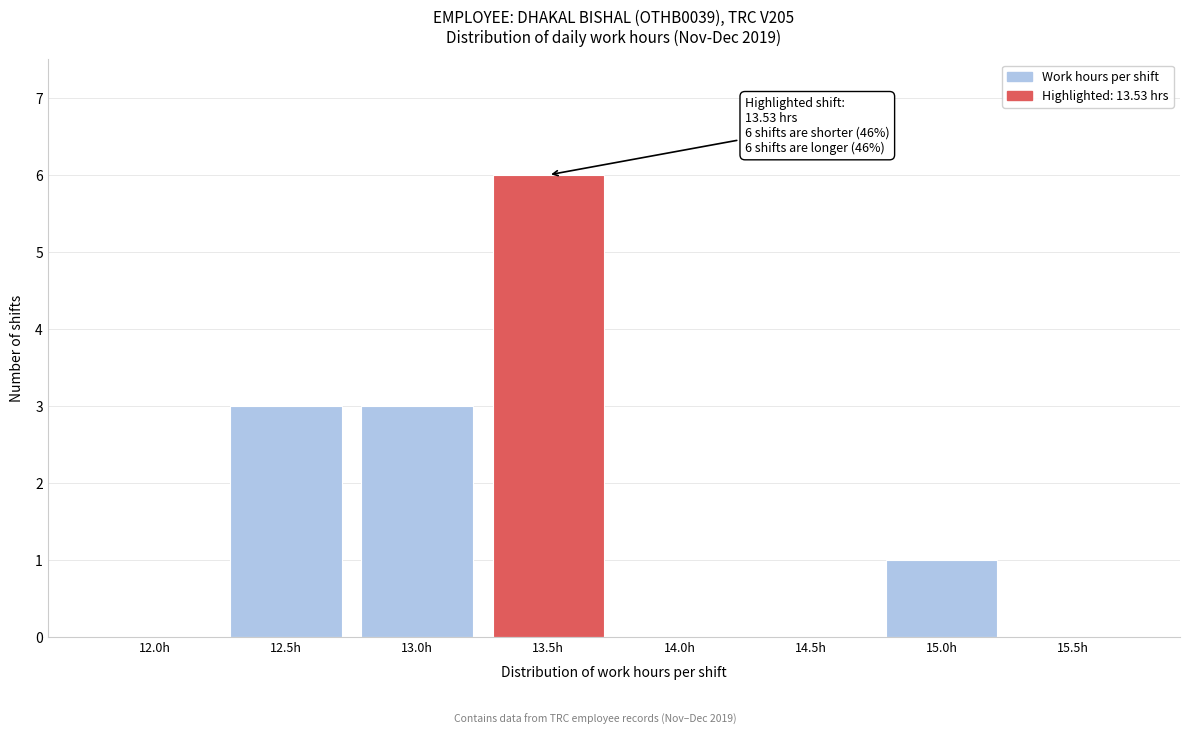

Reading left to right, transcribe all the data shown in this chart.

12.0h=0	12.5h=3	13.0h=3	13.5h=6	14.0h=0	14.5h=0	15.0h=1	15.5h=0